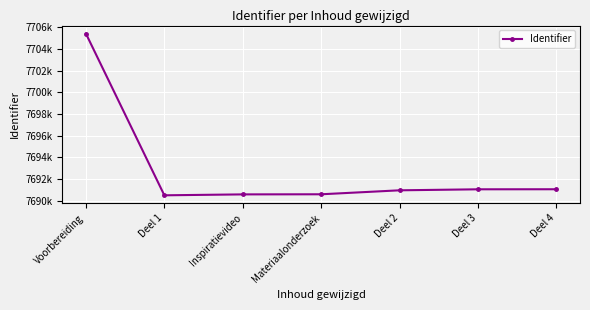

What is the value of the 4th point from the left?

7690586